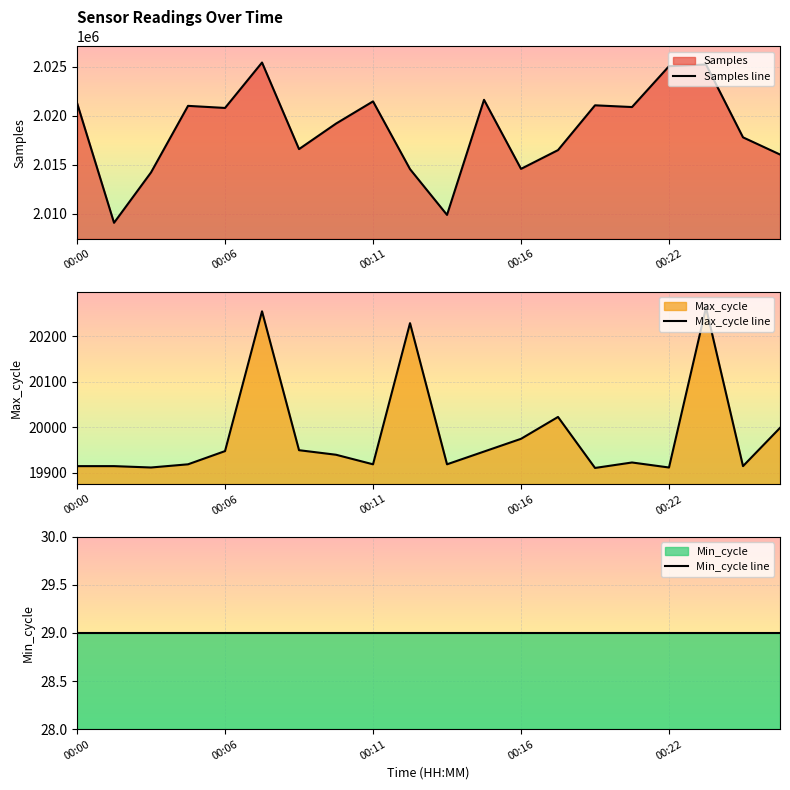

True or false: Max_cycle line and Min_cycle line cross at least once.

False